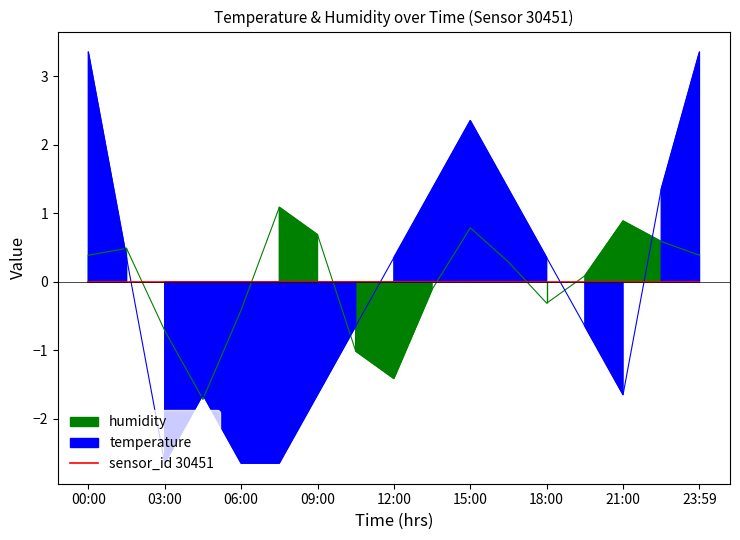

In temperature, how many points are higher than both neighbors (excluding endpoints)?

2